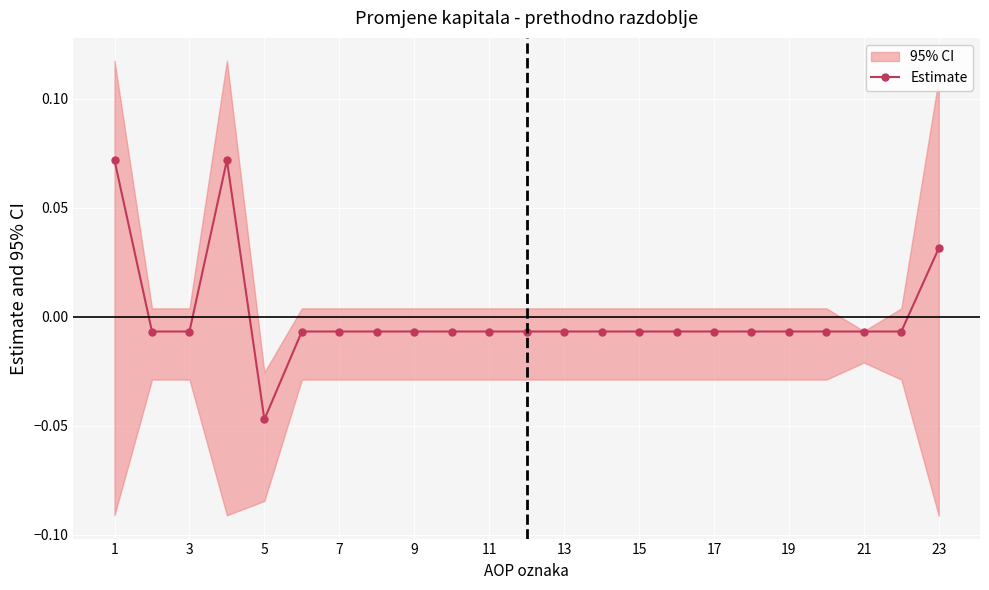

Which category has the highest value across all series?

1